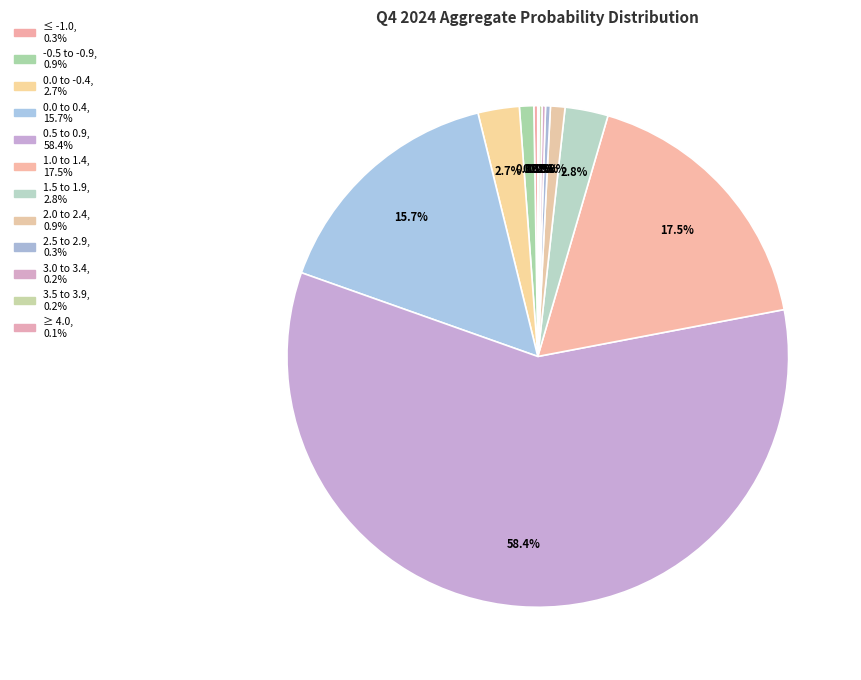

Which category accounts for the majority?

0.5 to 0.9